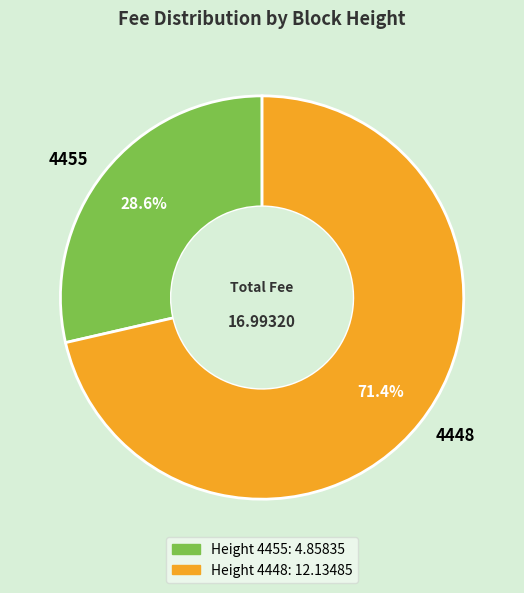

To the nearest percent, what is the average slice percentage?

50%